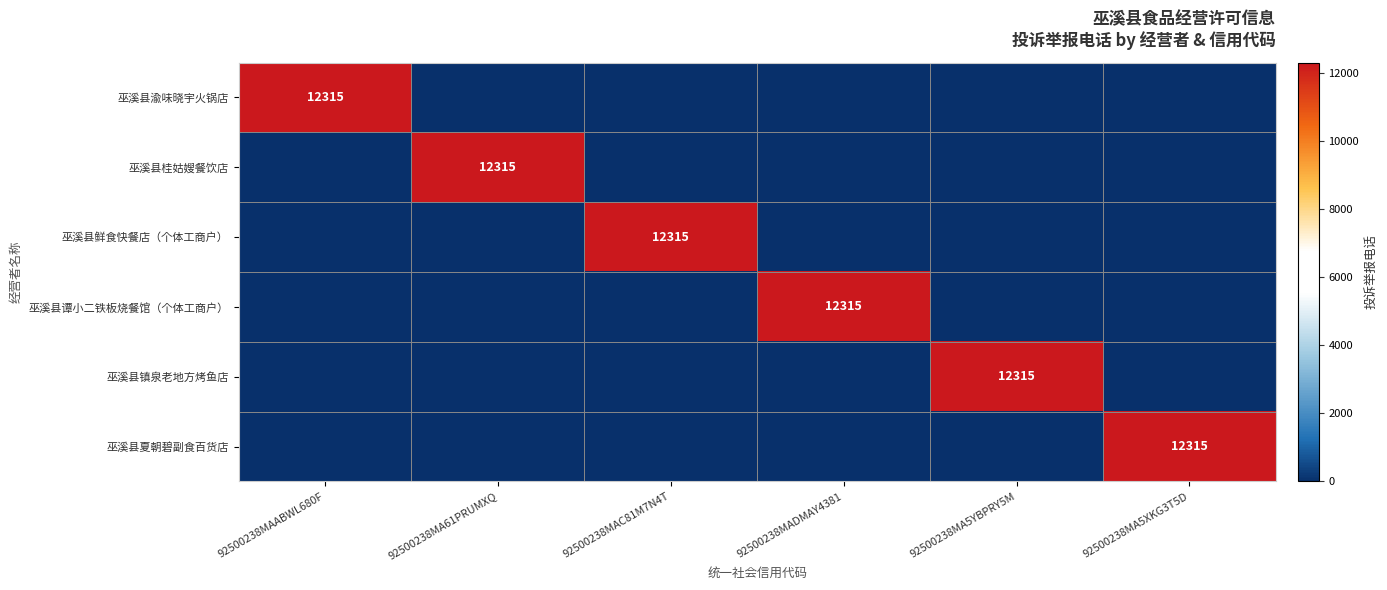

The 巫溪县鲜食快餐店（个体工商户） series shows 12315 at 92500238MAC81M7N4T. True or false?

True